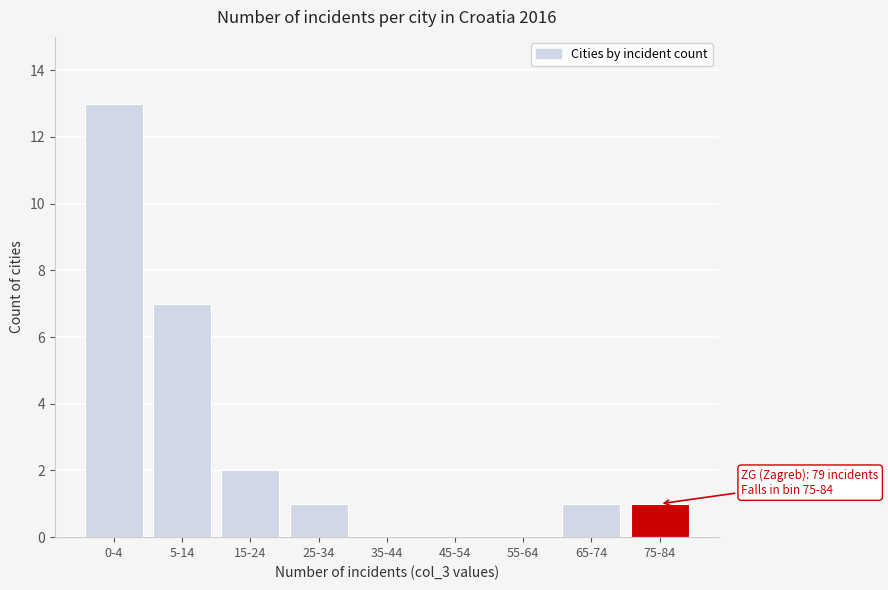

Reading right to left, extract all data points from this chart.

75-84=1	65-74=1	55-64=0	45-54=0	35-44=0	25-34=1	15-24=2	5-14=7	0-4=13